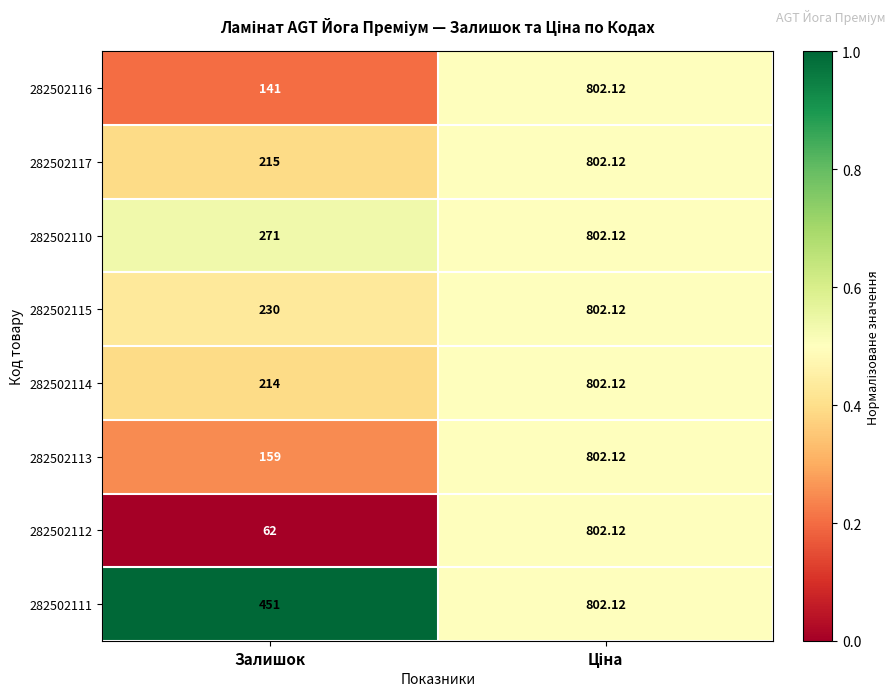

Which label corresponds to the smallest value in the chart?

Залишок